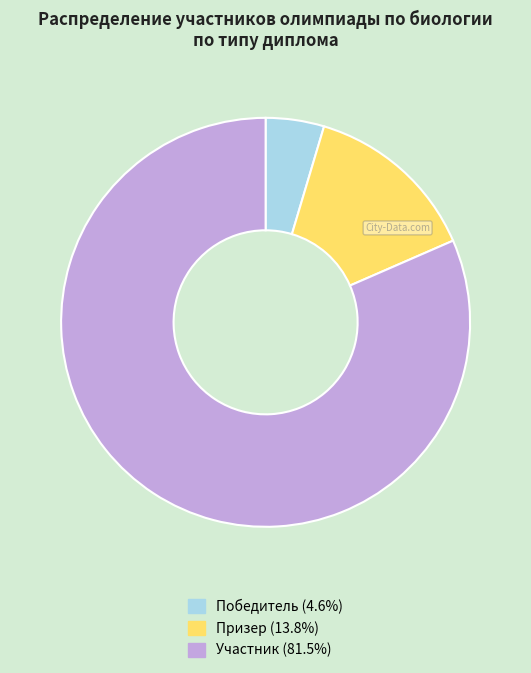

Rank the categories by value from highest to lowest.

Участник, Призер, Победитель